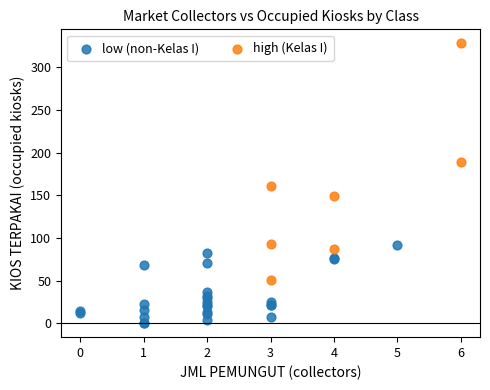

Which series reaches the minimum Y coordinate?

low (non-Kelas I)